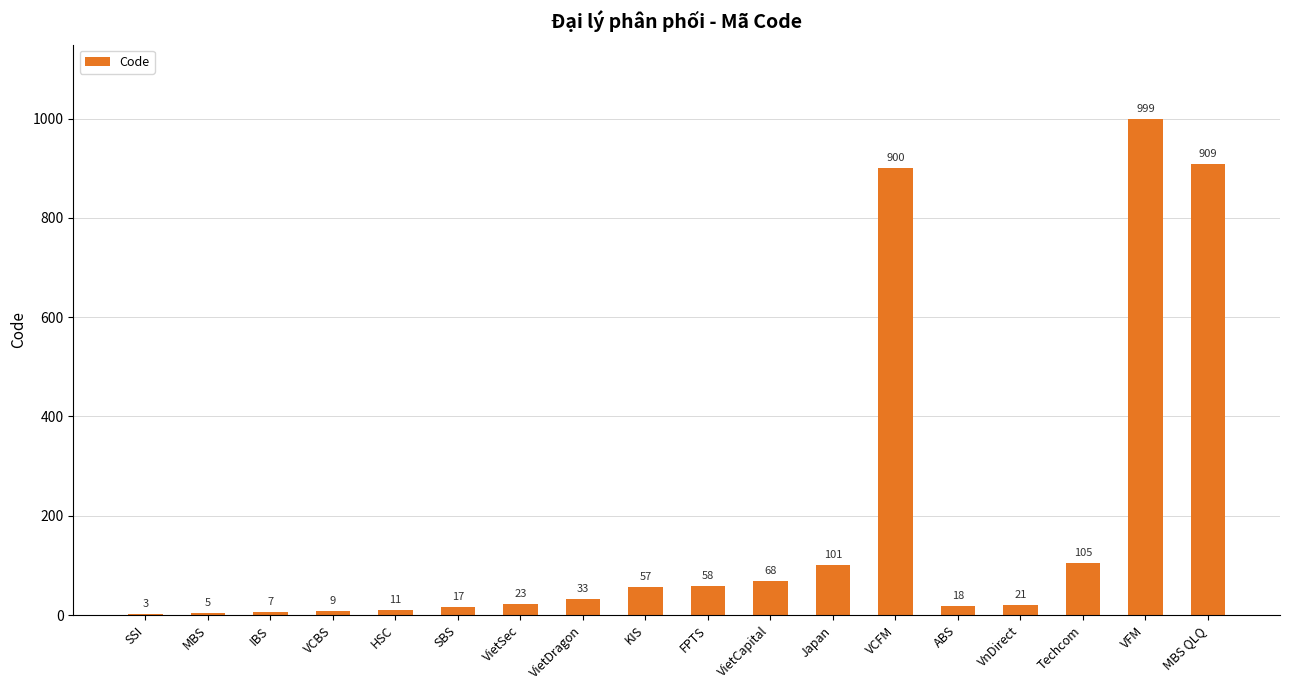

The chart shows a value of 559 at VCFM. True or false?

False